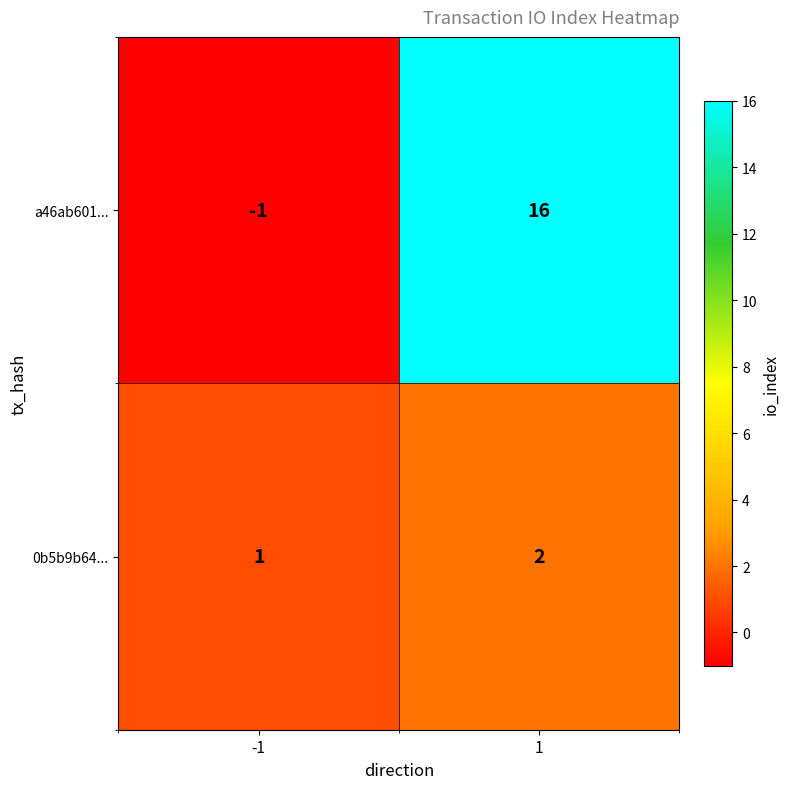

Is the value of a46ab601... at 1 greater than the value of 0b5b9b64... at -1?

Yes